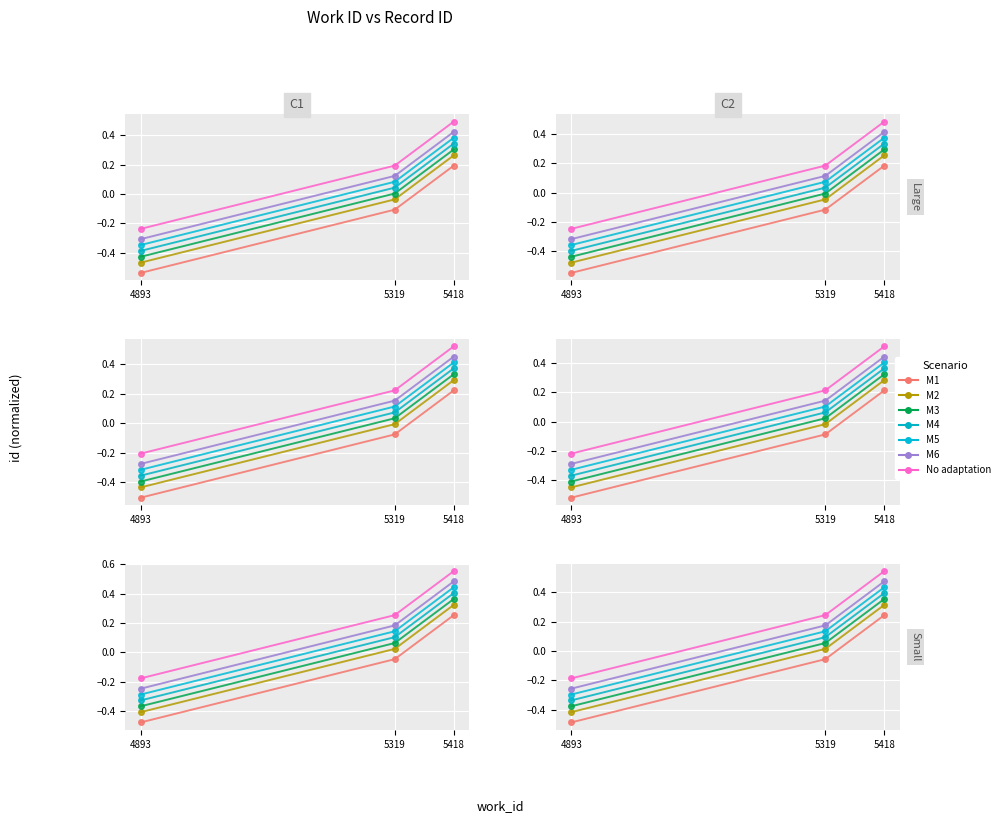

What is the average value?

-0.1